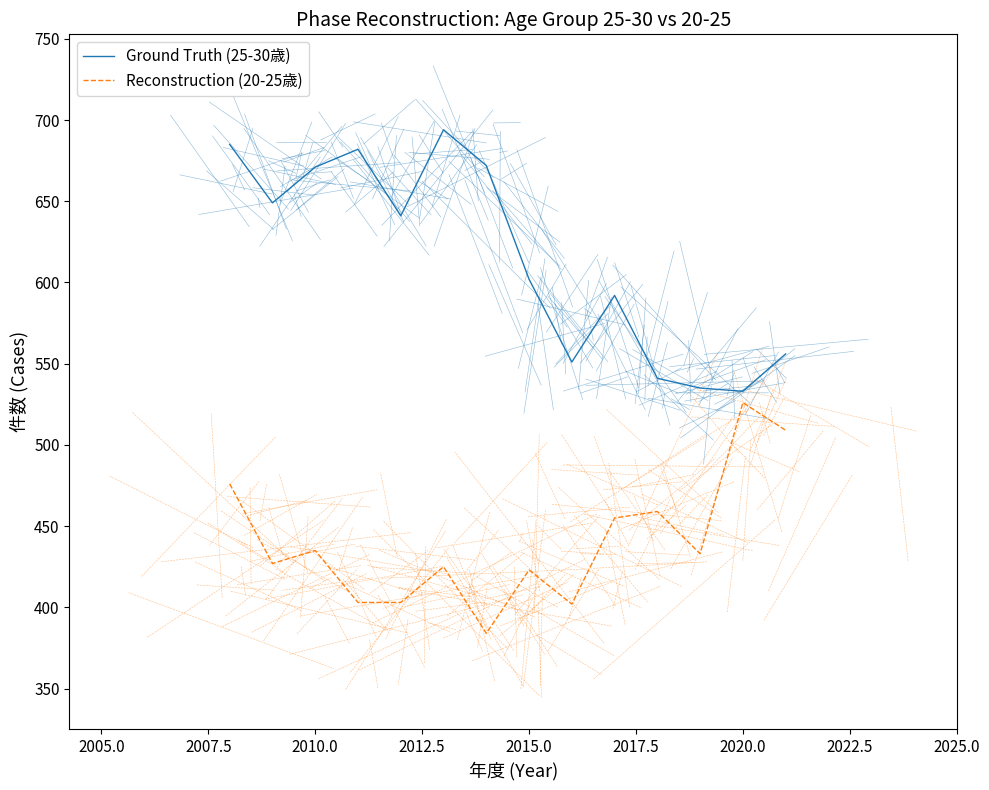

Which series has the largest total across all categories?

Ground Truth (25-30歳)